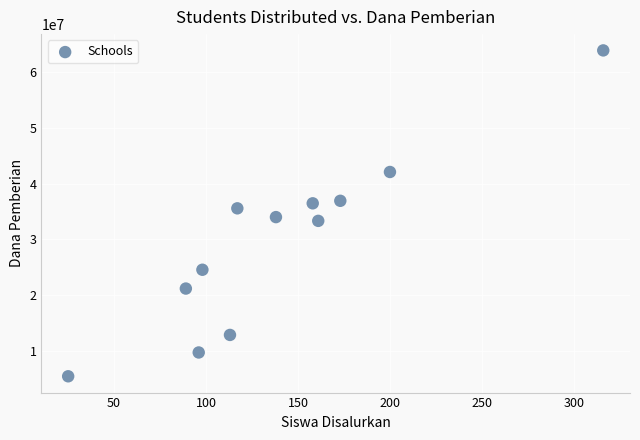

What is the average Y value?

29643750